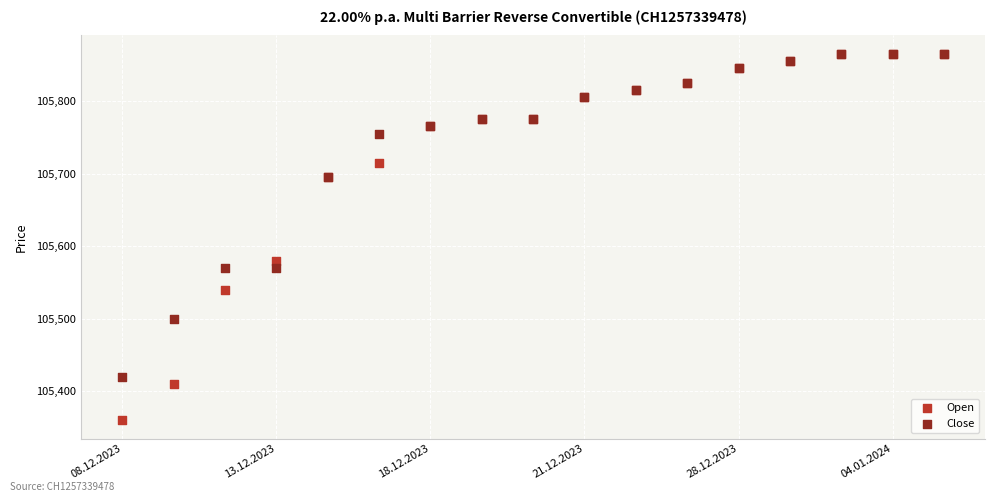

Which series has the largest Y range (max minus min)?

Open